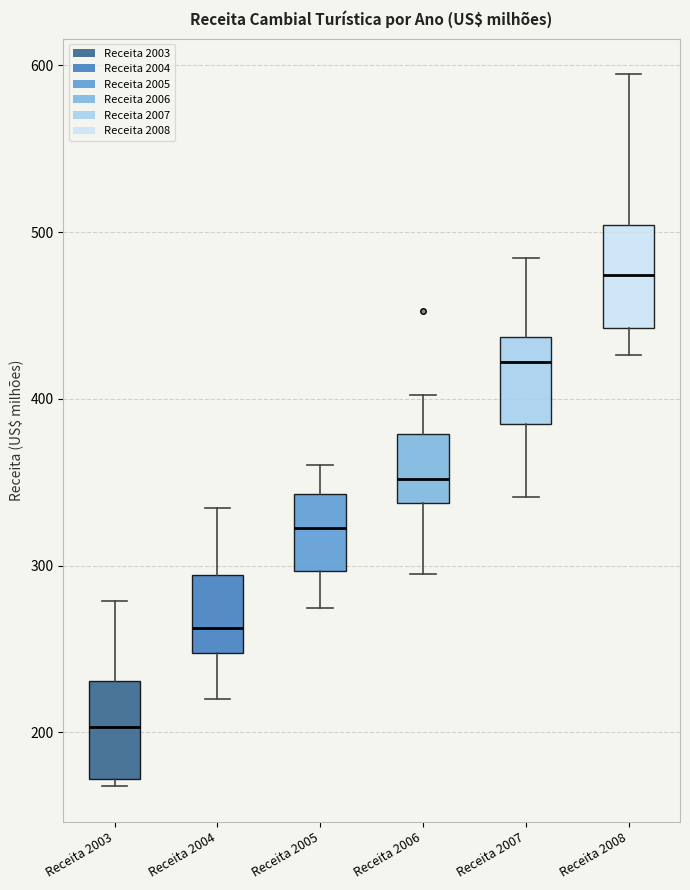

Reading left to right, read every box against the y-axis: the position of its median line, the range the box covers, and the ends of its whiskers. The values are not printed on the chart, so give them approximately, as read against the axis.

Receita 2003: median 200, box 170 to 230, whiskers 170 (just below the box's lower edge) to 280
Receita 2004: median 260, box 250 to 290, whiskers 220 to 330
Receita 2005: median 320, box 300 to 340, whiskers 270 to 360
Receita 2006: median 350, box 340 to 380, whiskers 290 to 400
Receita 2007: median 420, box 380 to 440, whiskers 340 to 480
Receita 2008: median 470, box 440 to 500, whiskers 430 to 590